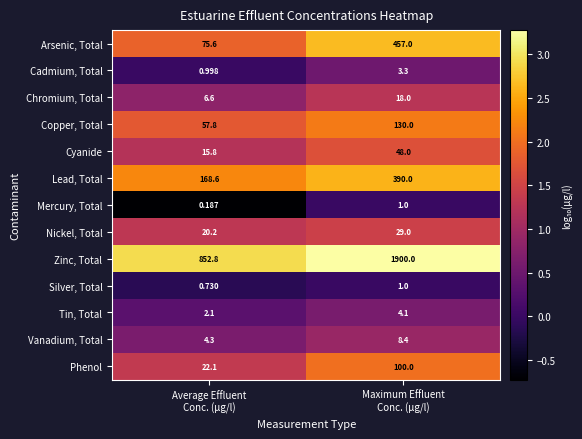

Which series has the widest spread of values?

Zinc, Total